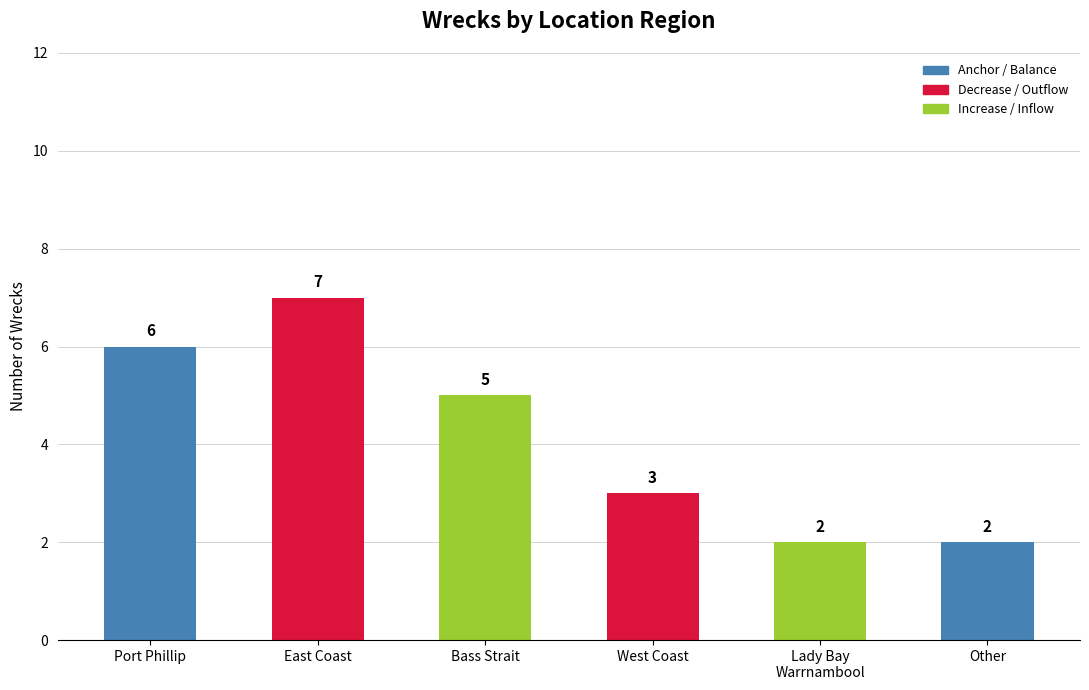

What is the label of the 6th bar from the left?

Other